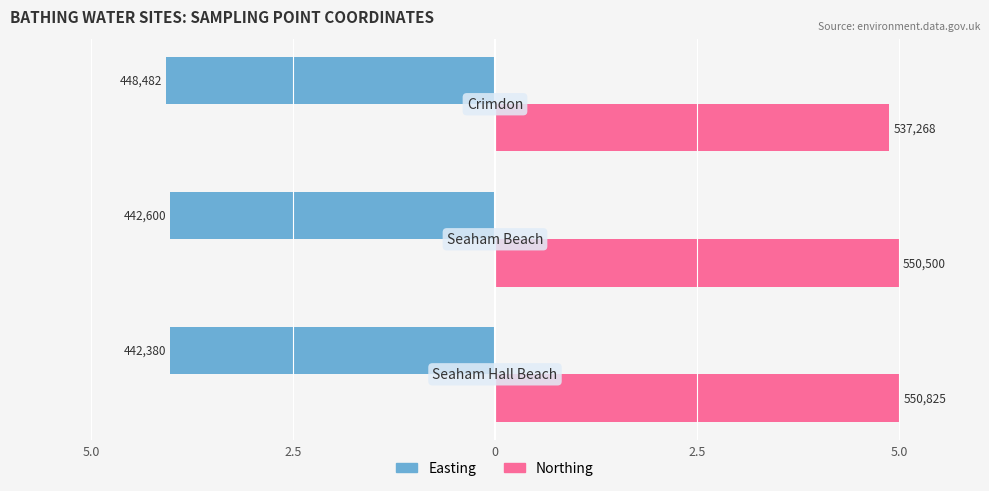

What are all the series names shown in the legend?

Easting, Northing